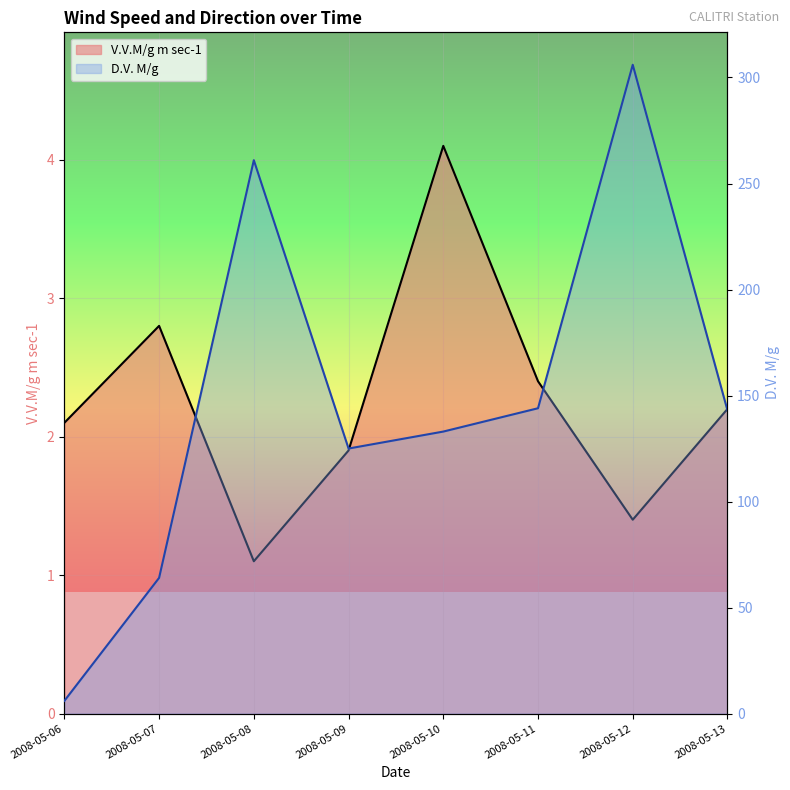

What is the value of the V.V.M/g m sec-1 point at the 1st from the left?

2.1